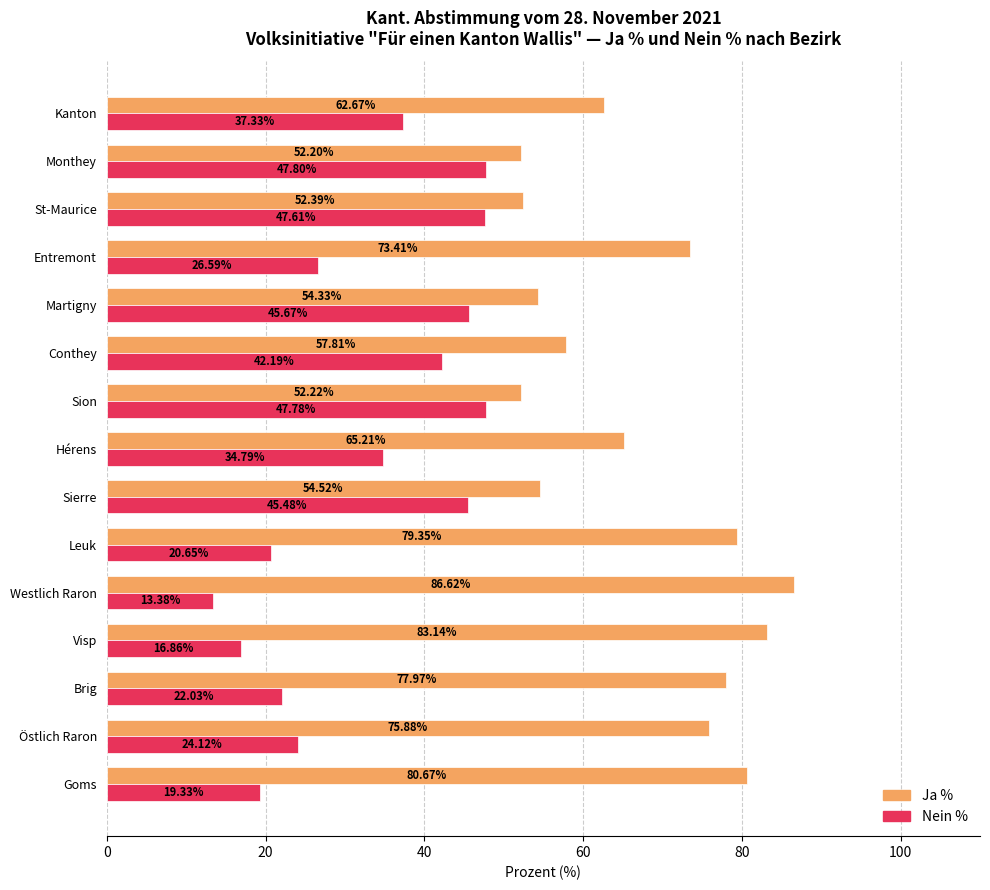

At which label is Nein % closest to 30?

Entremont